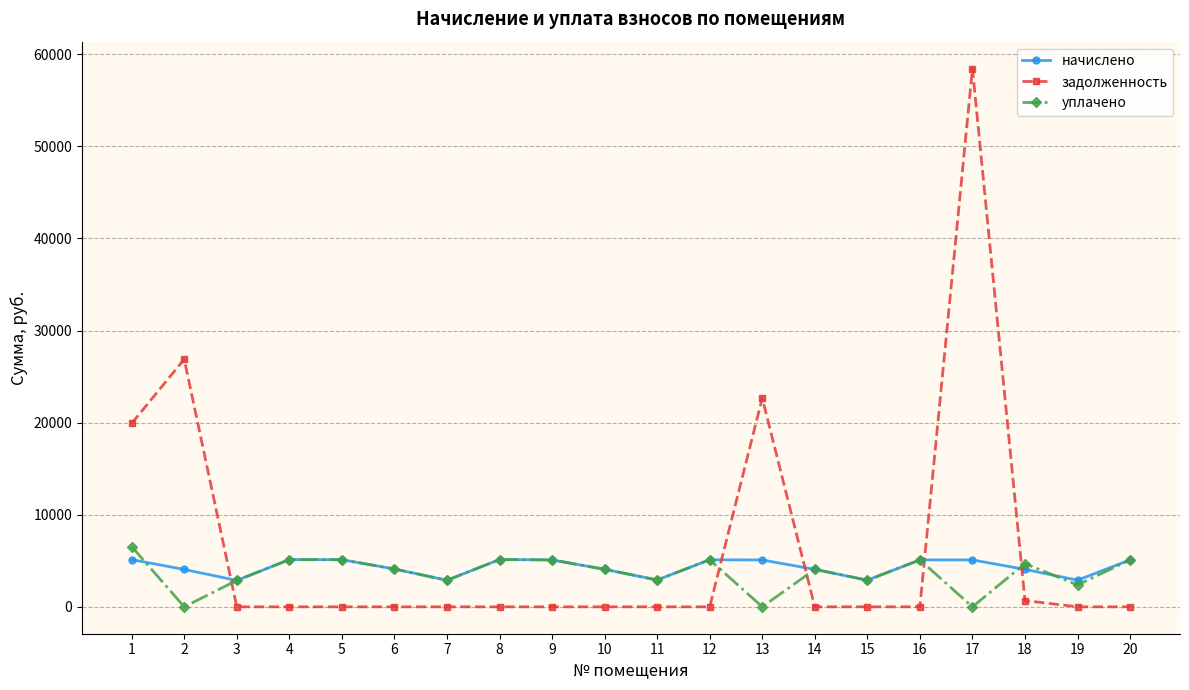

The задолженность series shows 15558.2 at 13. True or false?

False